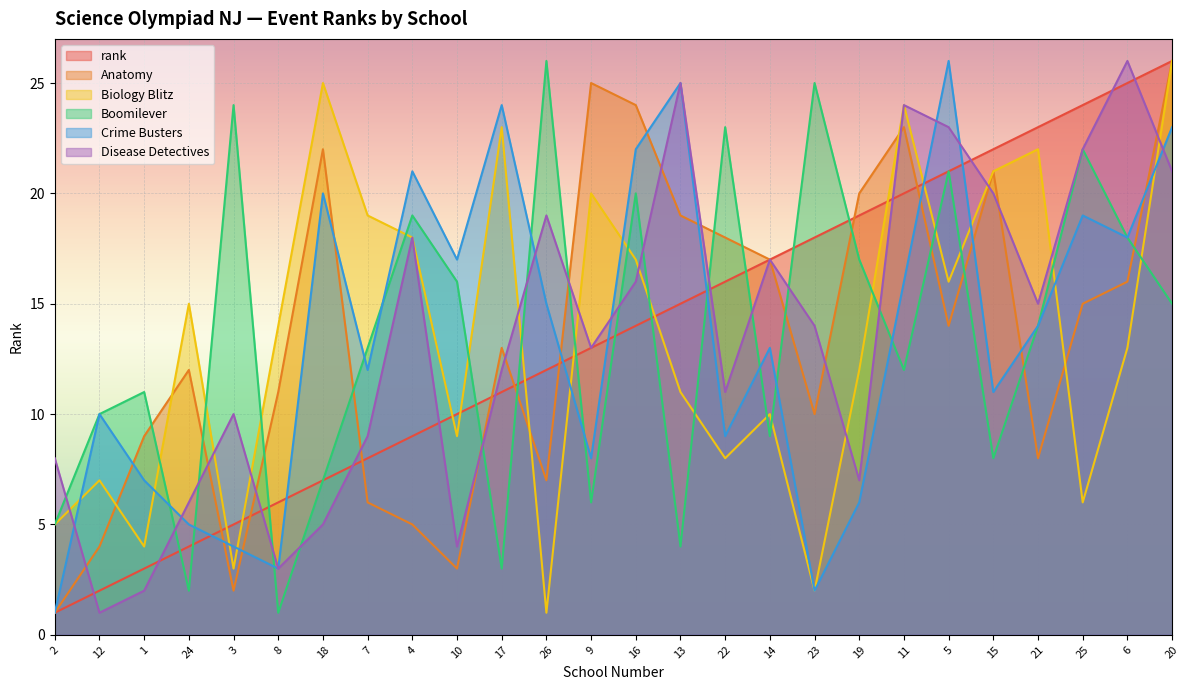

Reading right to left, what are all the values shown in this chart?

rank: 26	25	24	23	22	21	20	19	18	17	16	15	14	13	12	11	10	9	8	7	6	5	4	3	2	1
Anatomy: 26	16	15	8	21	14	23	20	10	17	18	19	24	25	7	13	3	5	6	22	11	2	12	9	4	1
Biology Blitz: 26	13	6	22	21	16	24	12	2	10	8	11	17	20	1	23	9	18	19	25	14	3	15	4	7	5
Boomilever: 15	18	22	14	8	21	12	17	25	9	23	4	20	6	26	3	16	19	13	7	1	24	2	11	10	5
Crime Busters: 23	18	19	14	11	26	16	6	2	13	9	25	22	8	15	24	17	21	12	20	3	4	5	7	10	1
Disease Detectives: 21	26	22	15	20	23	24	7	14	17	11	25	16	13	19	12	4	18	9	5	3	10	6	2	1	8